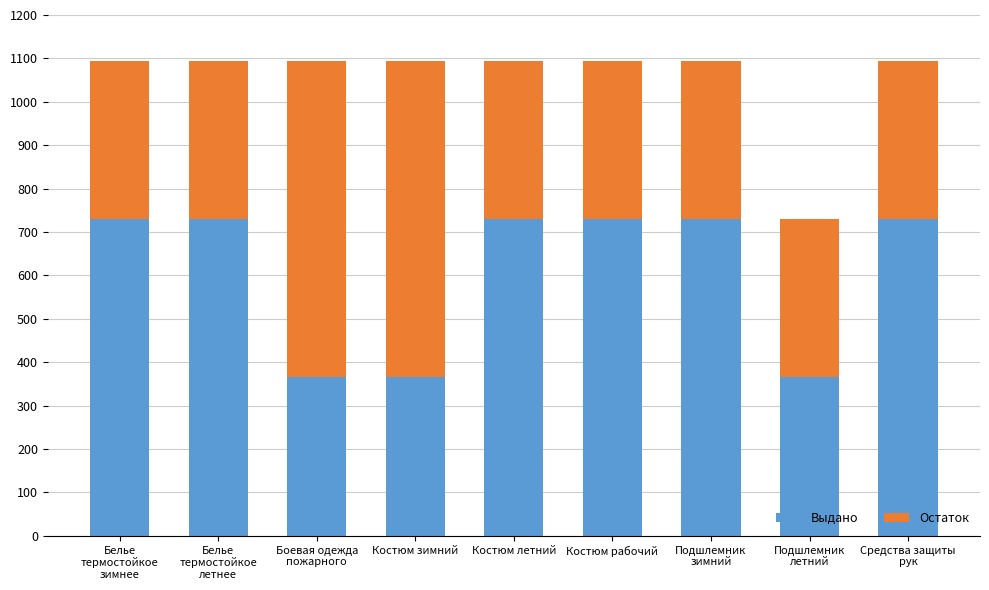

What is the total value across all series at Костюм зимний?

1095